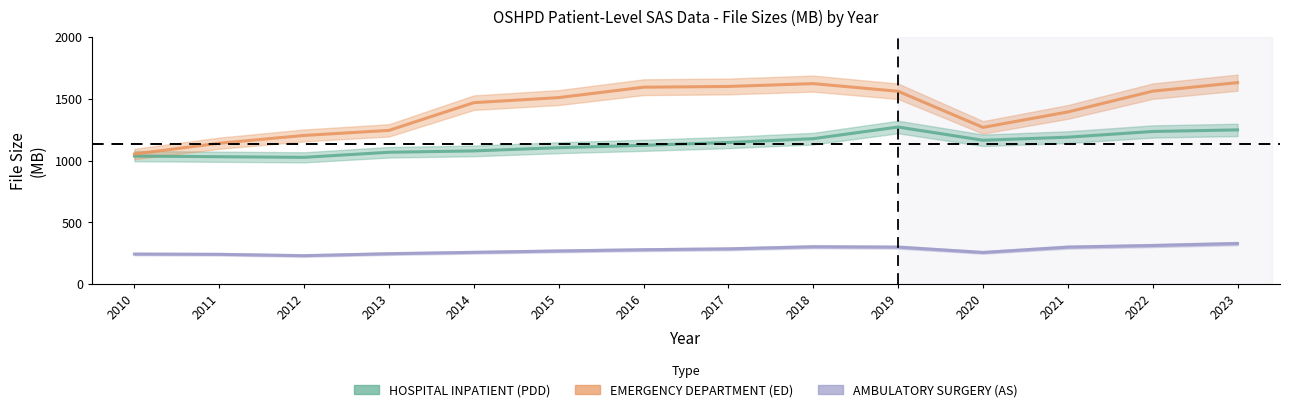

Which series has the largest range (max minus min)?

EMERGENCY DEPARTMENT (ED)